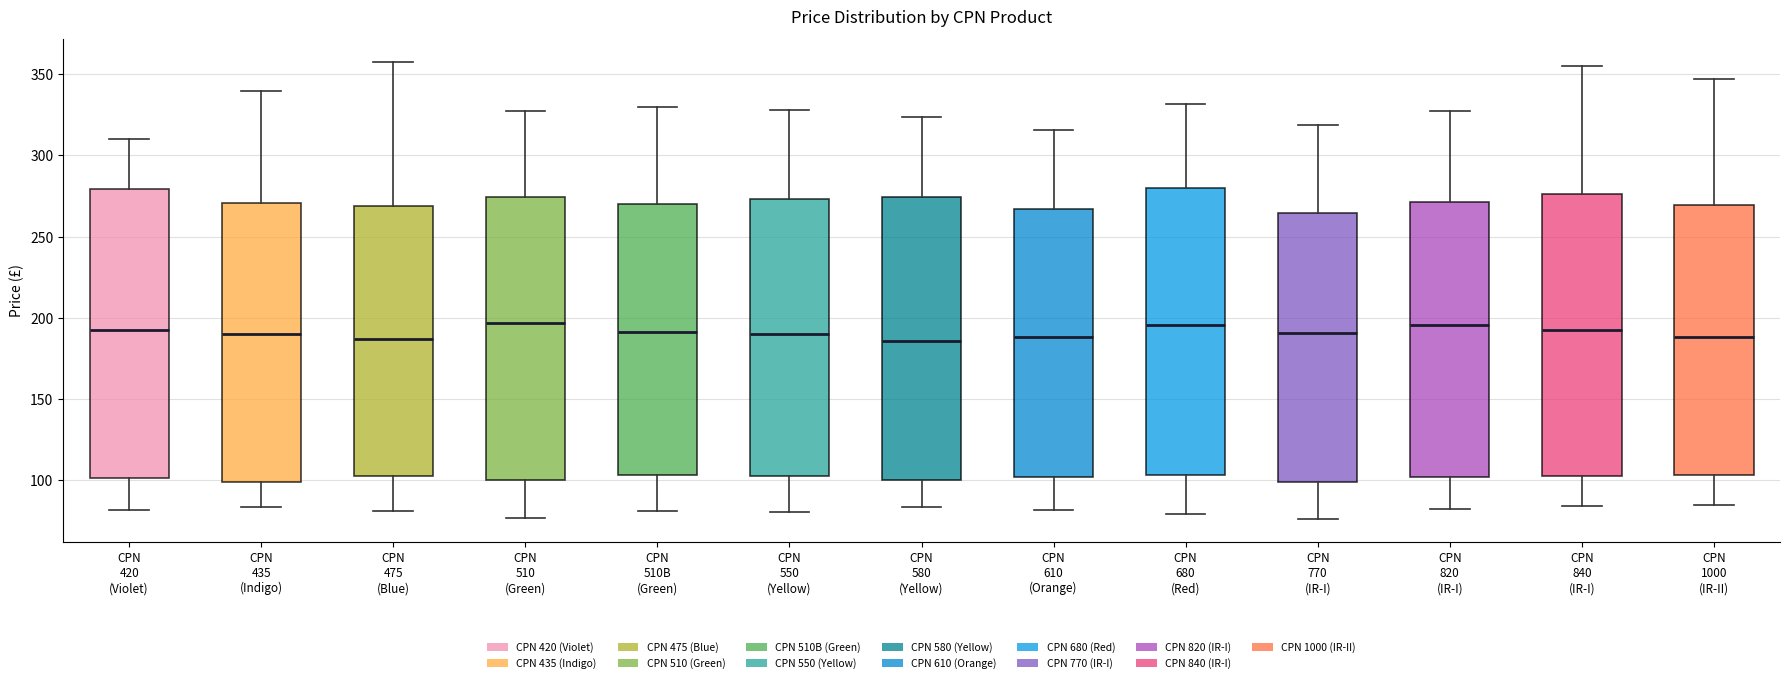

Reading left to right, transcribe this box plot: for each box, give where its median line is, the range the box spans, and where its two whiskers end, as read against the y-axis. The values are not printed on the chart, so give them approximately, as read against the axis.

CPN 420 (Violet): median 195, box 100 to 280, whiskers 80 to 310
CPN 435 (Indigo): median 190, box 100 to 270, whiskers 85 to 340
CPN 475 (Blue): median 185, box 105 to 270, whiskers 80 to 355
CPN 510 (Green): median 195, box 100 to 275, whiskers 75 to 325
CPN 510B (Green): median 190, box 105 to 270, whiskers 80 to 330
CPN 550 (Yellow): median 190, box 105 to 275, whiskers 80 to 330
CPN 580 (Yellow): median 185, box 100 to 275, whiskers 85 to 325
CPN 610 (Orange): median 190, box 100 to 265, whiskers 80 to 315
CPN 680 (Red): median 195, box 105 to 280, whiskers 80 to 330
CPN 770 (IR-I): median 190, box 100 to 265, whiskers 75 to 320
CPN 820 (IR-I): median 195, box 100 to 270, whiskers 80 to 330
CPN 840 (IR-I): median 190, box 105 to 275, whiskers 85 to 355
CPN 1000 (IR-II): median 190, box 105 to 270, whiskers 85 to 345